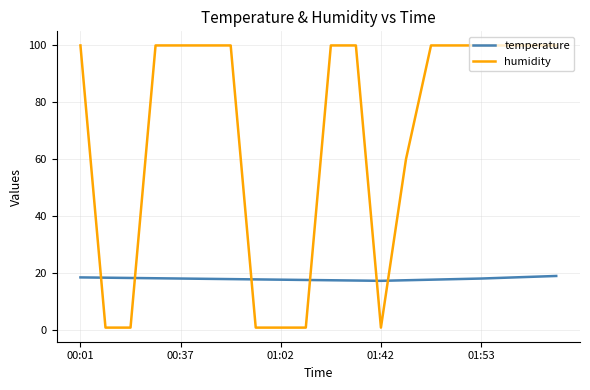

How many intersections are there between temperature and humidity?

6